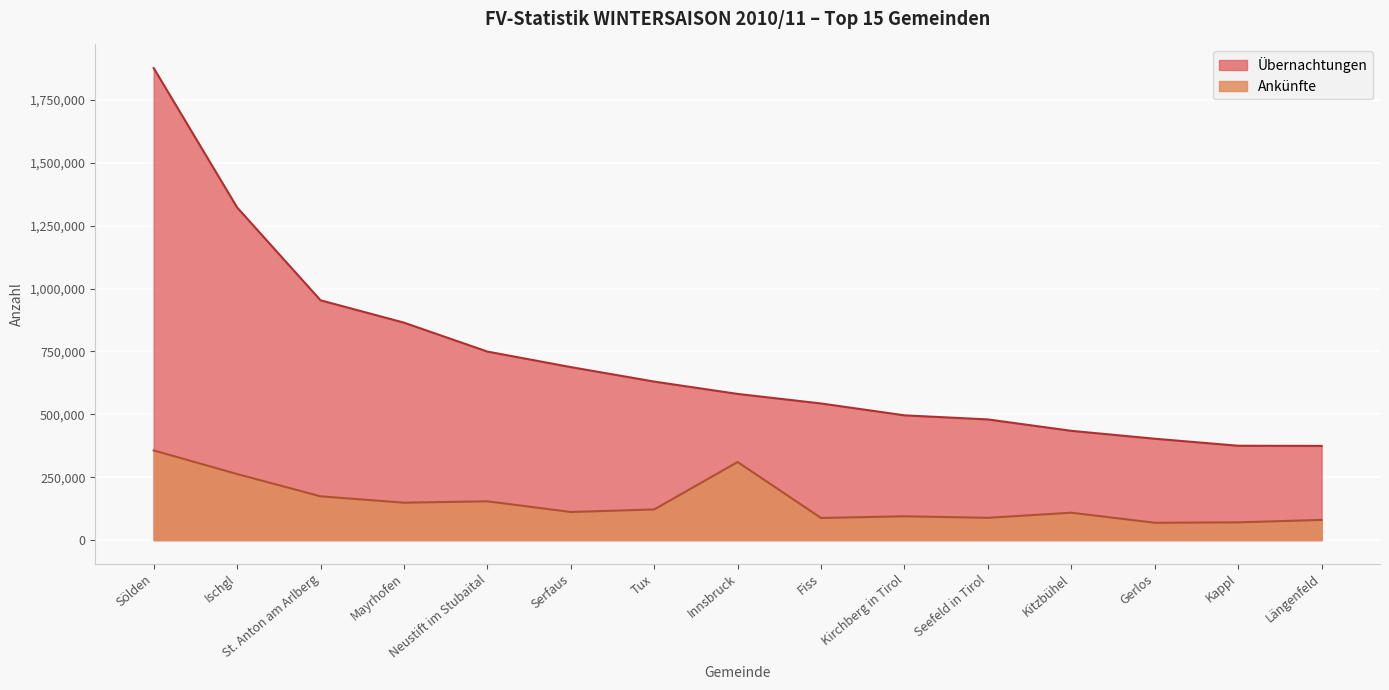

At which label does Ankünfte reach its minimum?

Gerlos